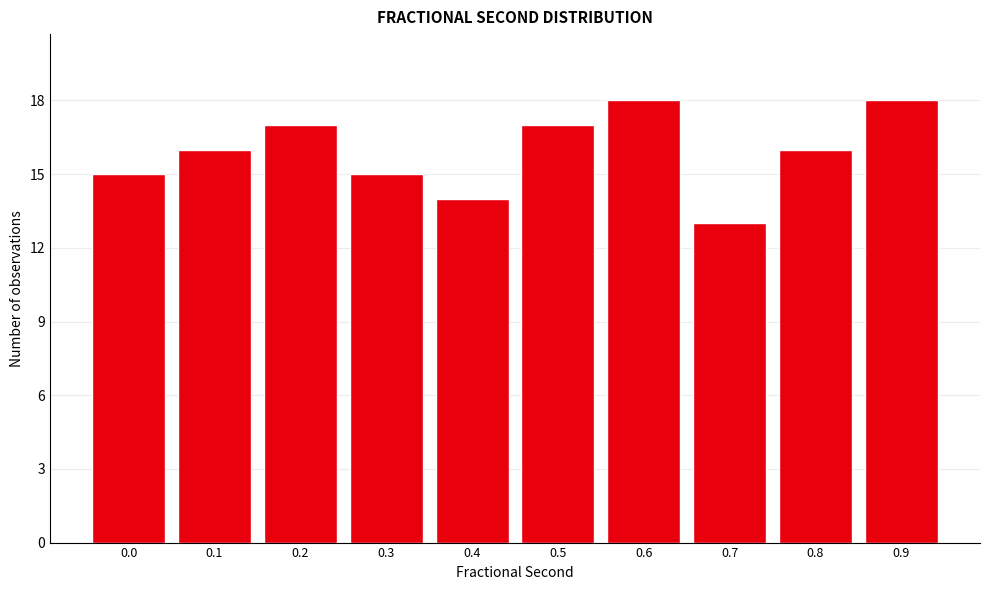

Reading left to right, list all the values displayed in this chart.

0.0=15	0.1=16	0.2=17	0.3=15	0.4=14	0.5=17	0.6=18	0.7=13	0.8=16	0.9=18